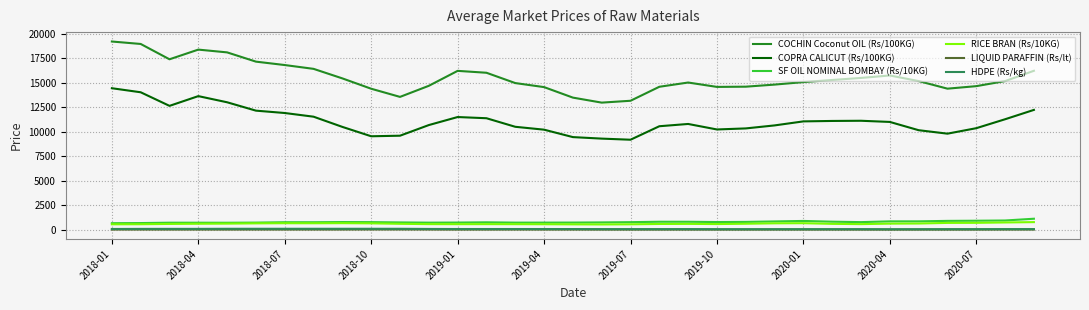

True or false: LIQUID PARAFFIN (Rs/lt) and COPRA CALICUT (Rs/100KG) intersect in this chart.

False